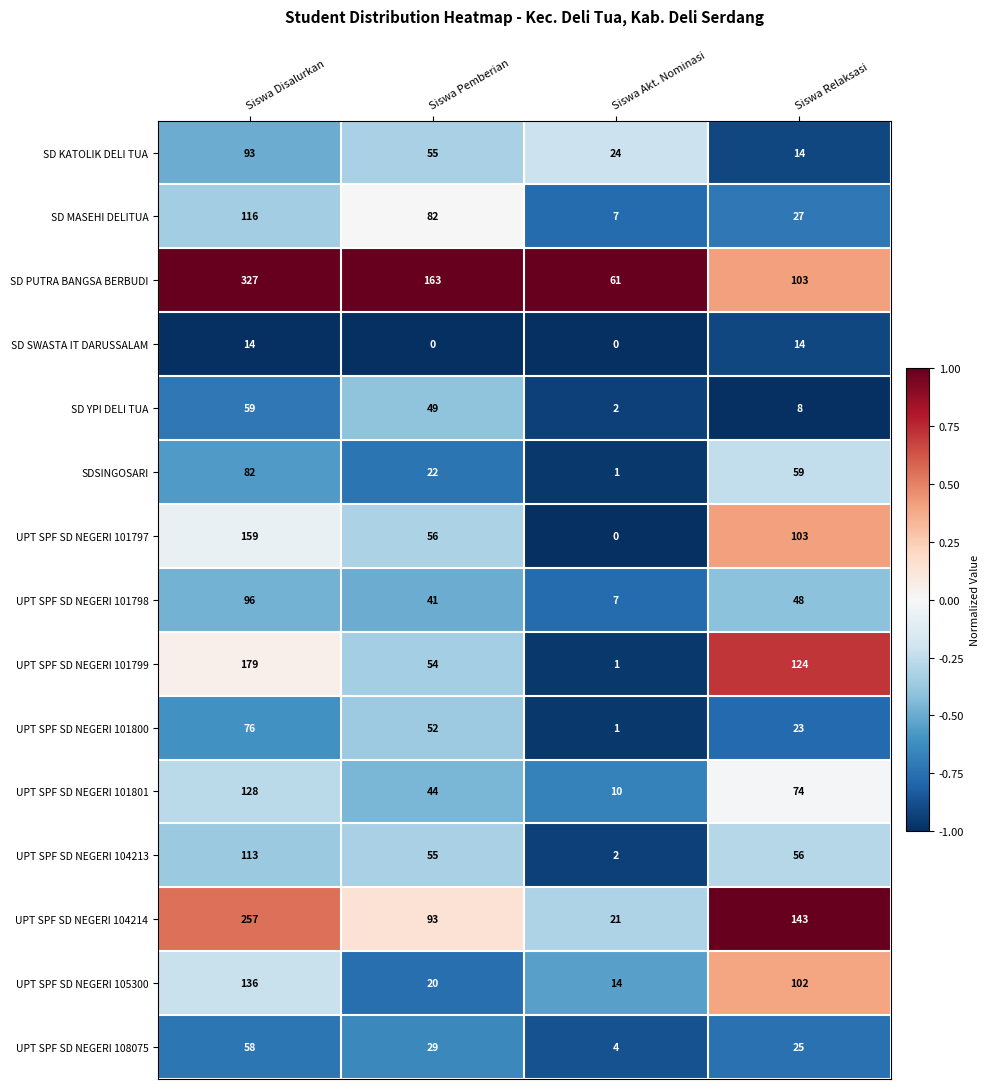

At how many categories does at least one series exceed 0?

4